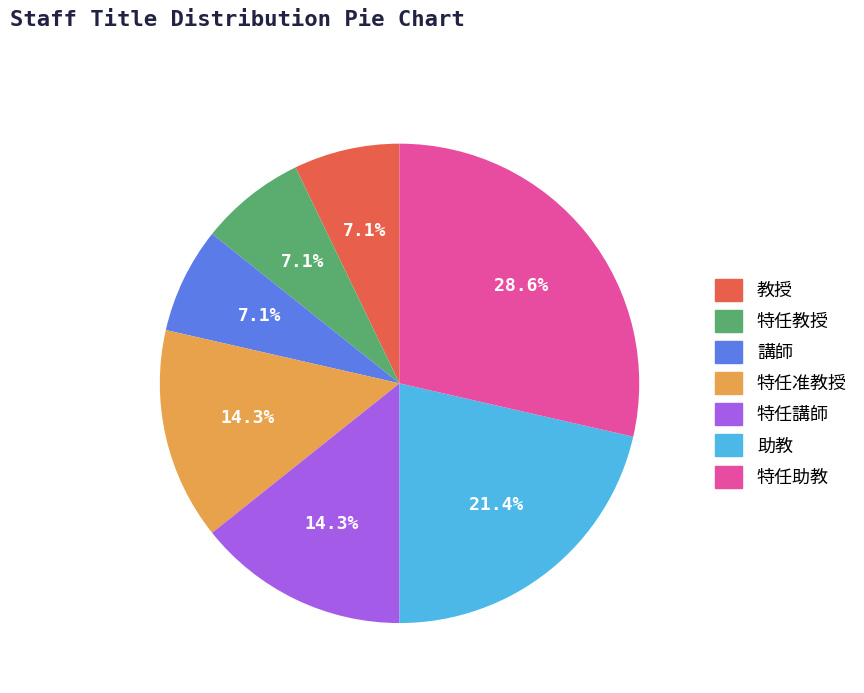

To the nearest percent, what is the combined percentage of 特任助教 and 特任講師?

43%